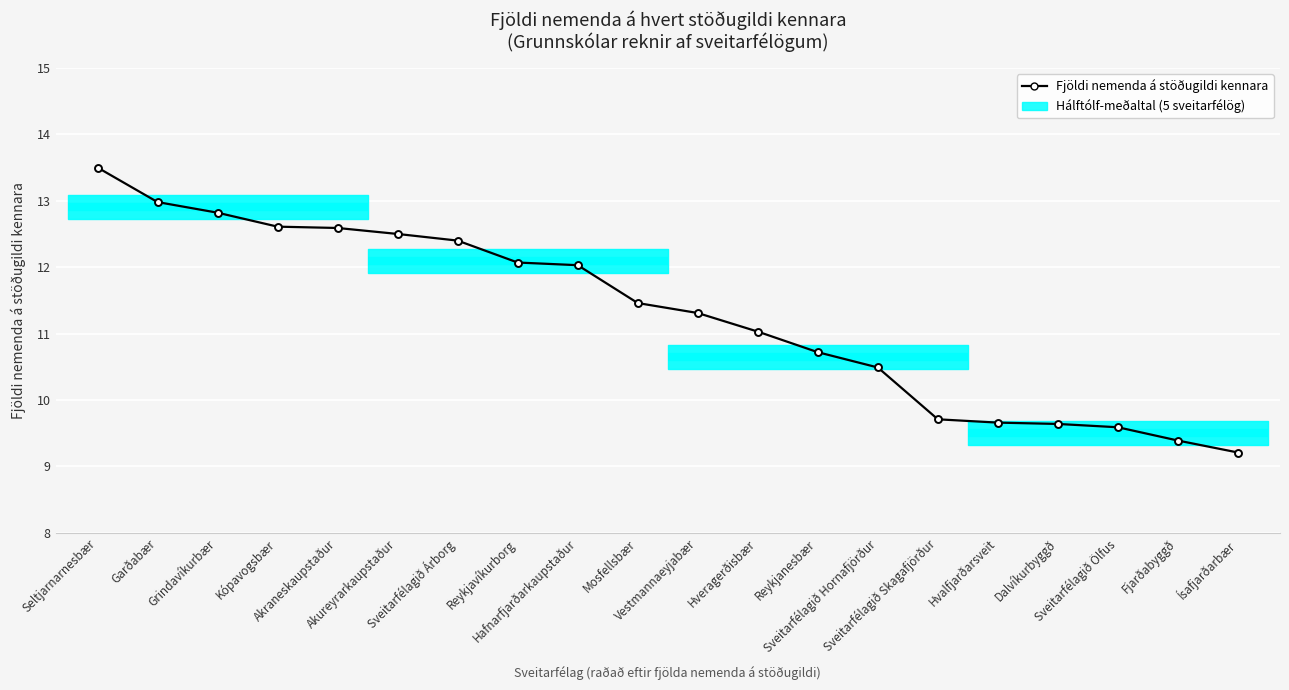

What is the value of the 2nd point from the left?

13.0